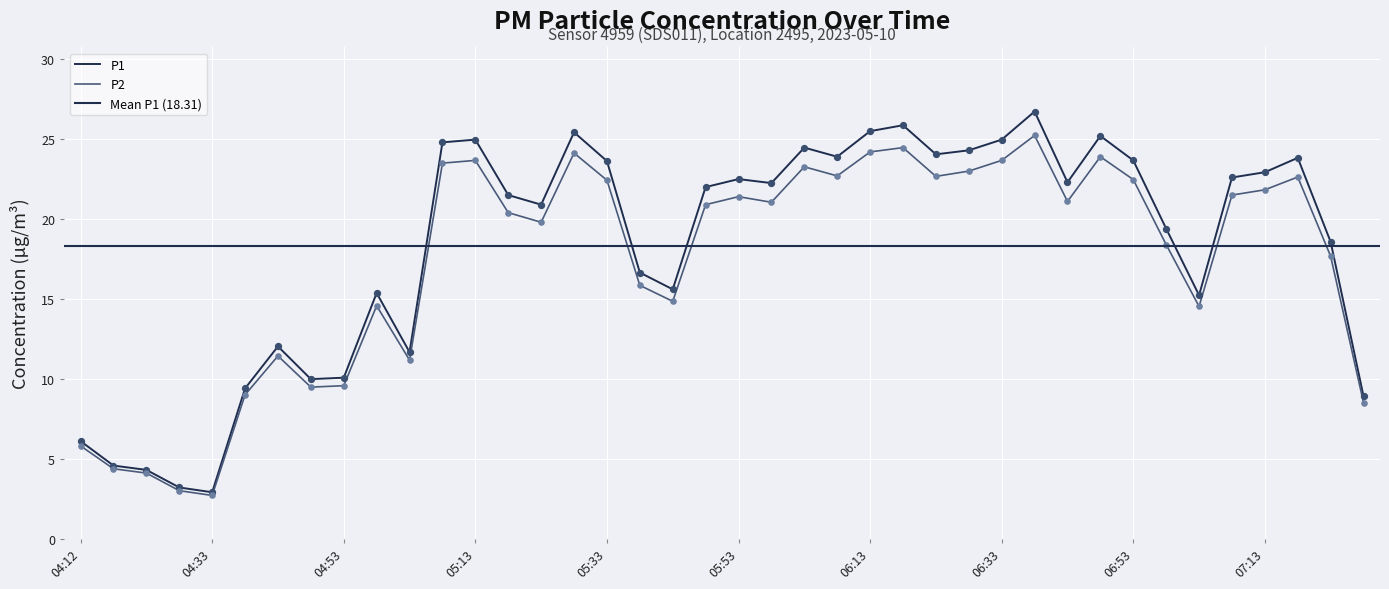

What are all the series names shown in the legend?

P1, P2